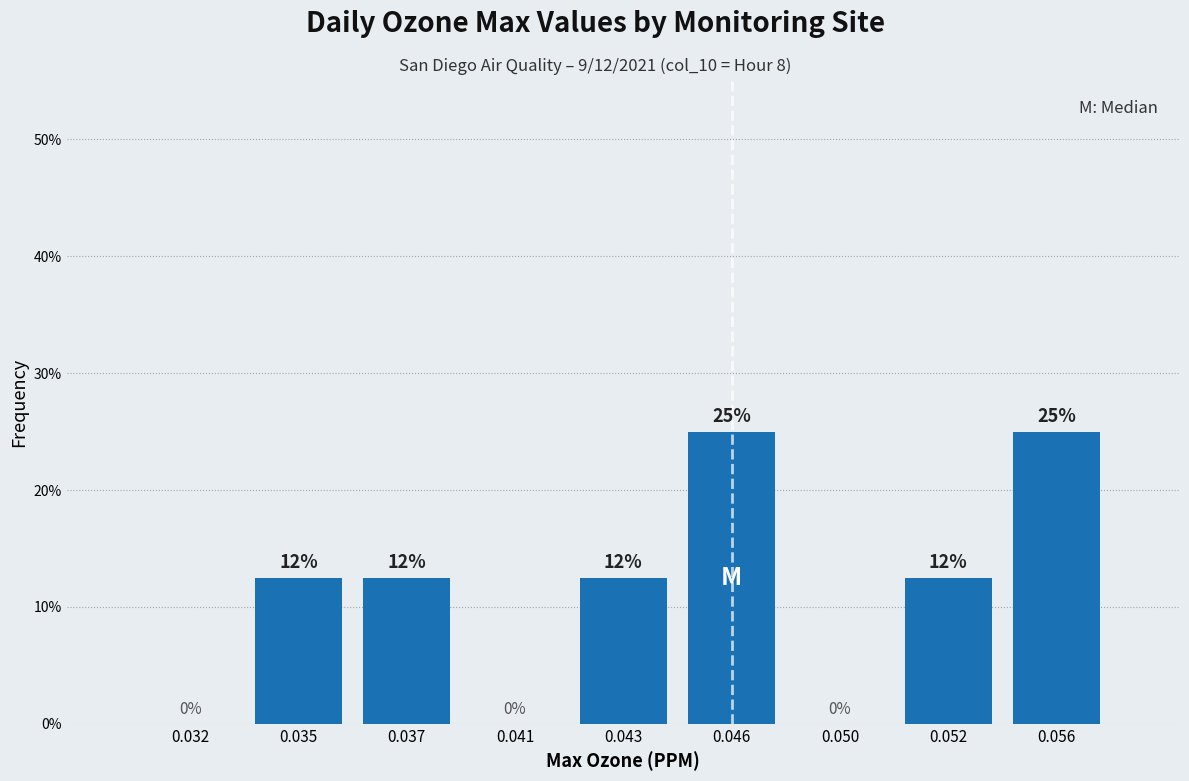

The value at 0.050 is 0.0. True or false?

True